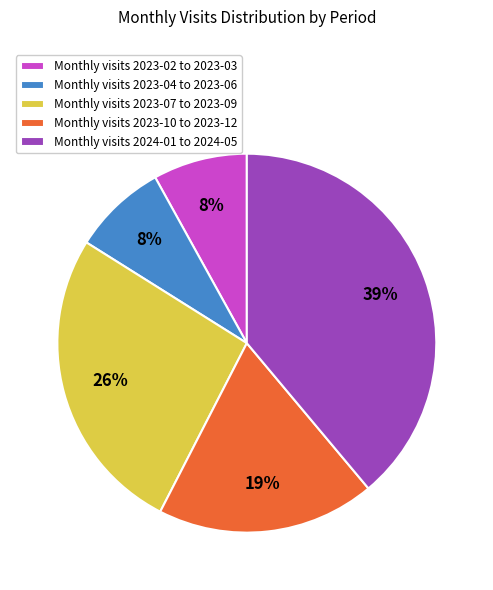

The Monthly visits 2023-10 to 2023-12 slice represents 32% of the pie. True or false?

False